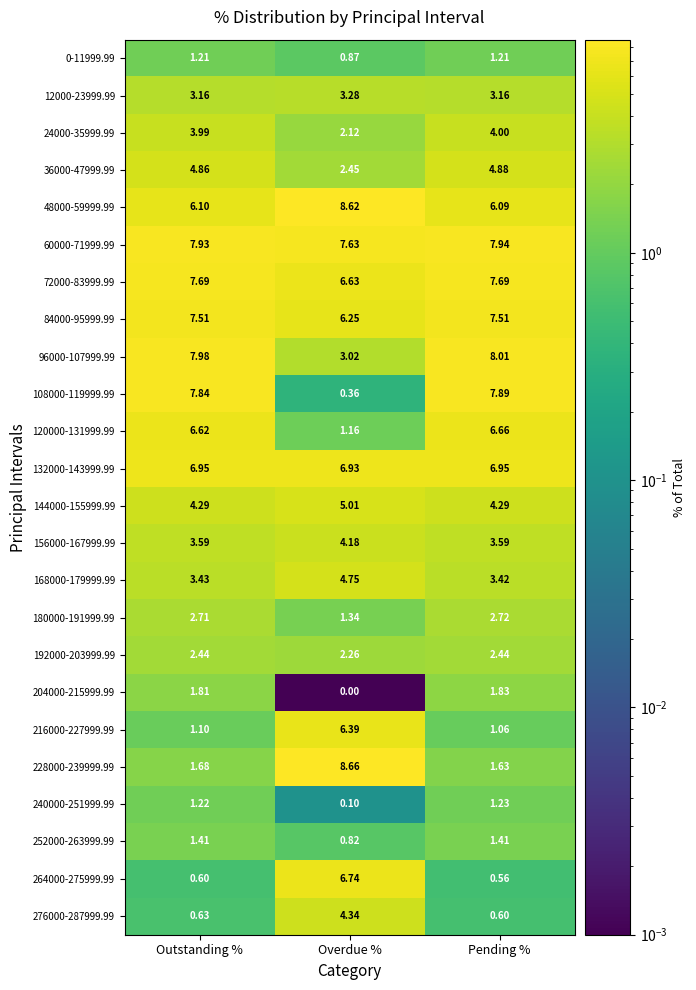

What is the total value across all series at Overdue %?

93.9